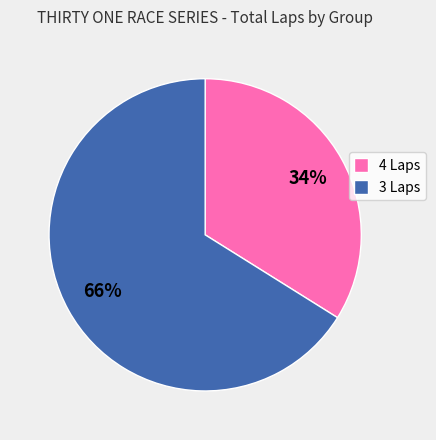

Which has a higher value, 4 Laps or 3 Laps?

3 Laps